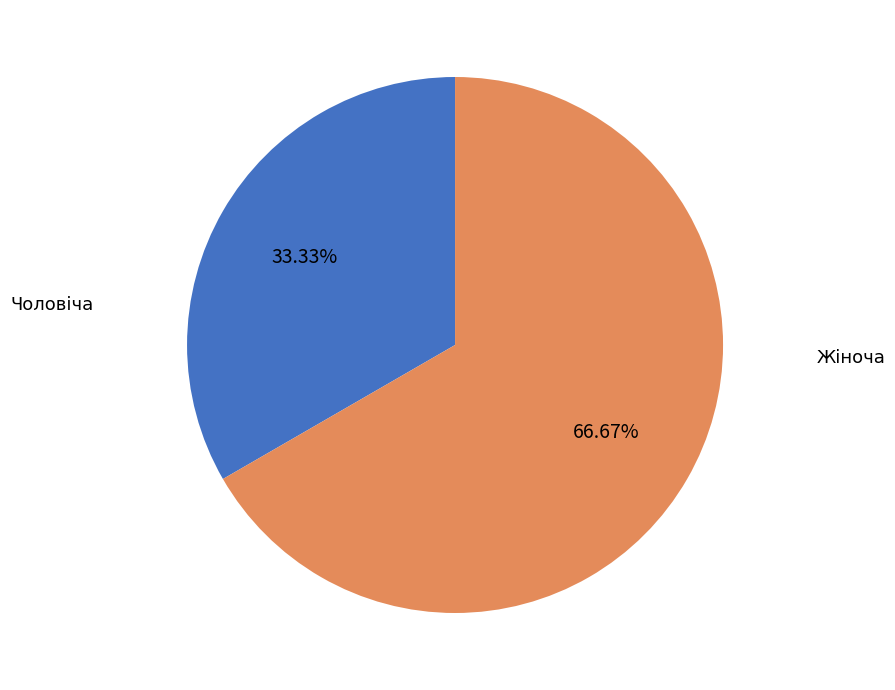

To the nearest percent, what percentage of the pie is Чоловіча?

33%